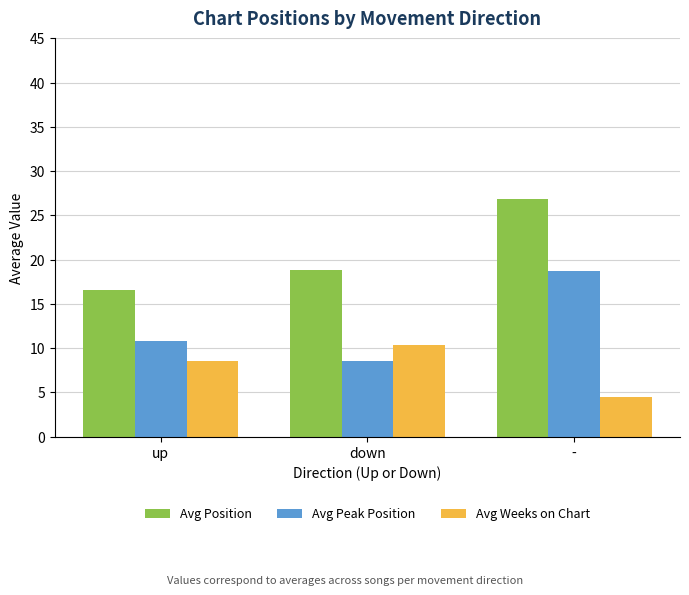

Are the bars grouped side by side (vs. stacked)?

Yes